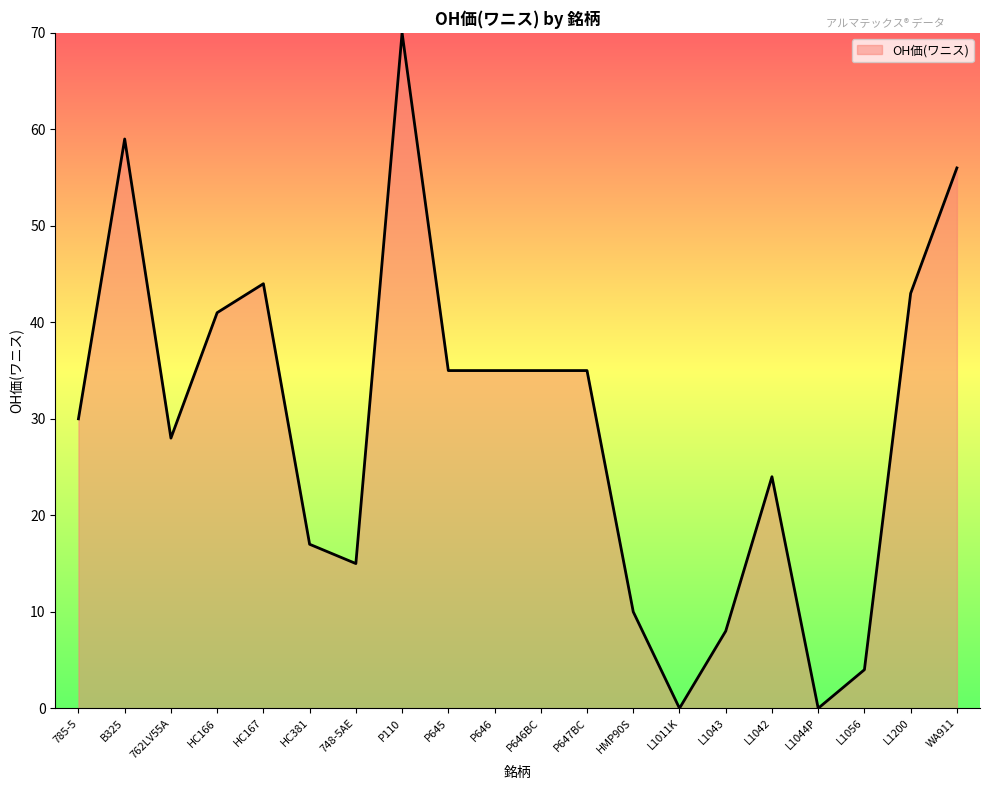

Read the value at L1056.

4